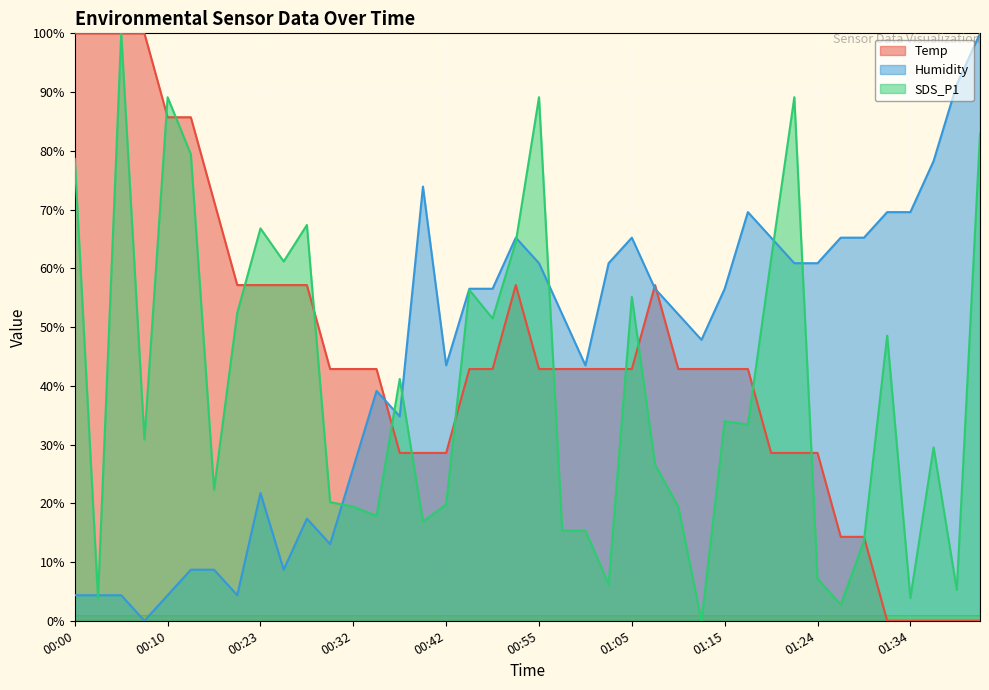

Which category has the lowest value across all series?

01:32